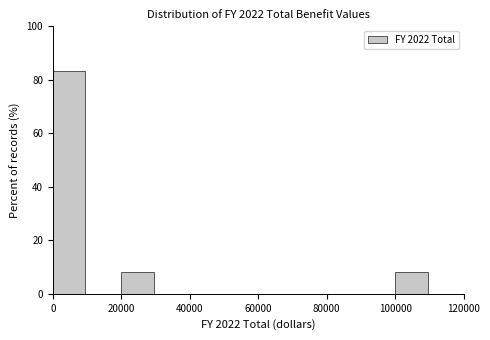

Reading left to right, transcribe this chart: for each bar, give the range it covers on the x-axis and its height. The values are not printed on the chart, so give them approximately, as read against the axis.

0 to 10000: 84
10000 to 20000: 0
20000 to 30000: 8
30000 to 40000: 0
40000 to 50000: 0
50000 to 60000: 0
60000 to 70000: 0
70000 to 80000: 0
80000 to 90000: 0
90000 to 100000: 0
100000 to 110000: 8
110000 to 120000: 0